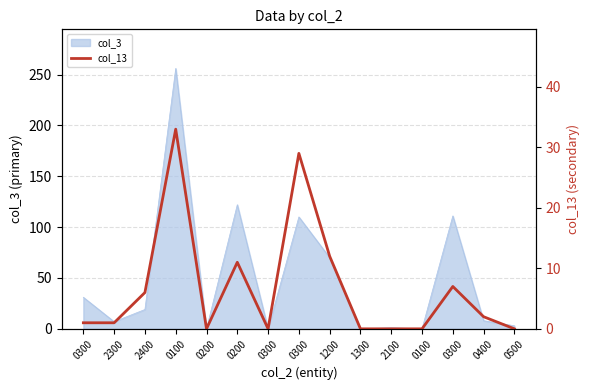

How many values exceed 1?

7